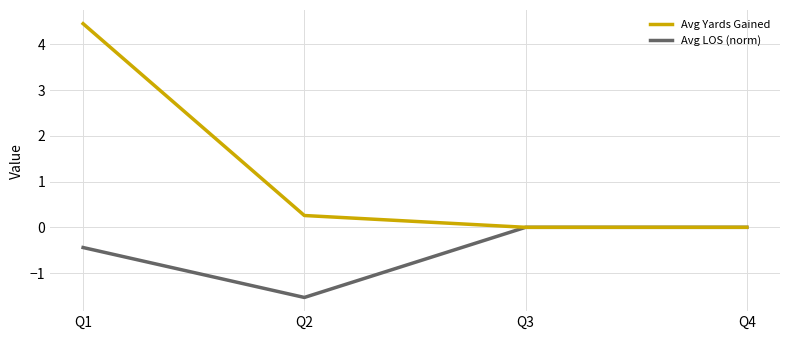

At which category is the sum across all series the highest?

Q1